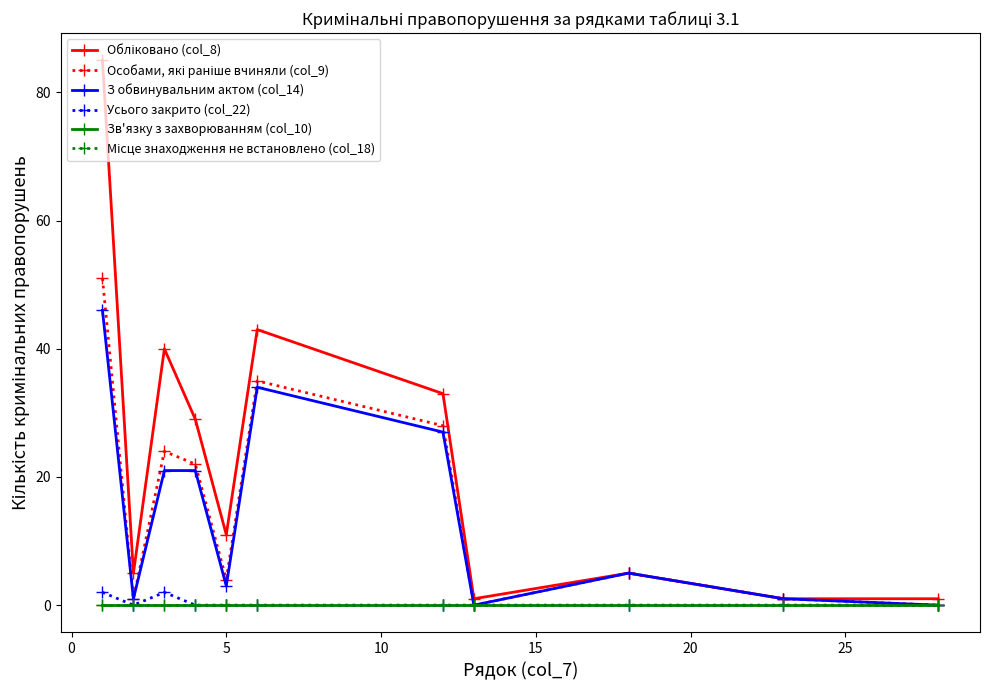

How many data points does each series have?

11